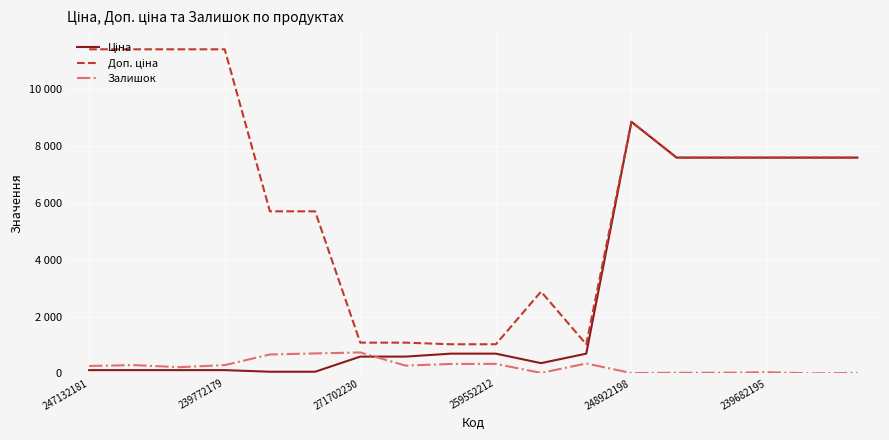

Rank the series by their average value, from lowest to highest.

Залишок, Ціна, Доп. ціна